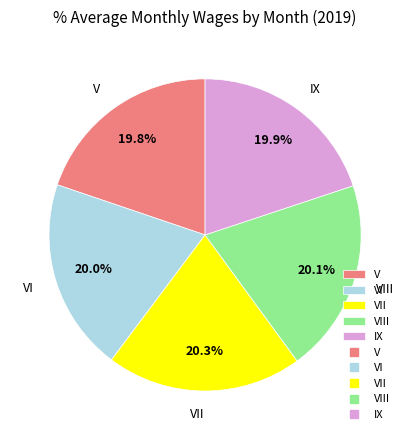

What percentage is the VII slice, to the nearest percent?

20%